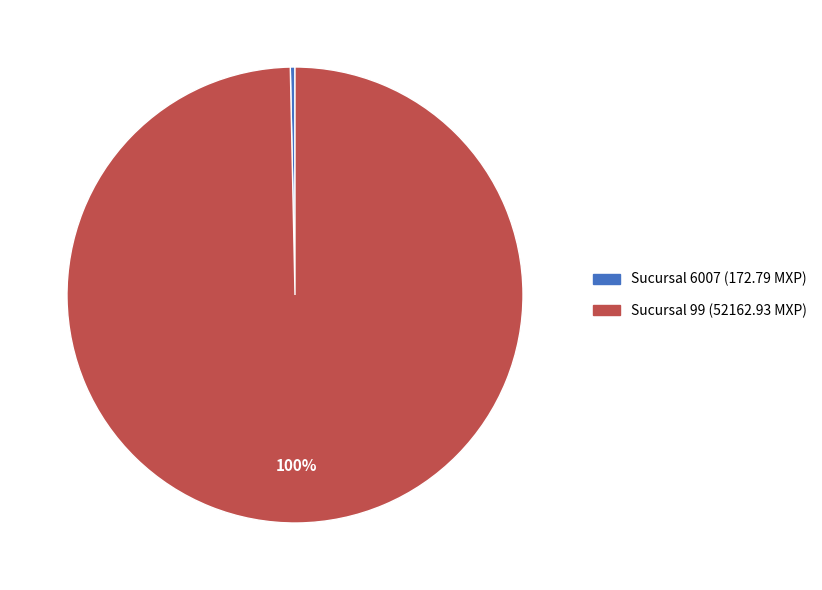

To the nearest percent, what is the combined percentage of Sucursal 6007 and Sucursal 99?

100%